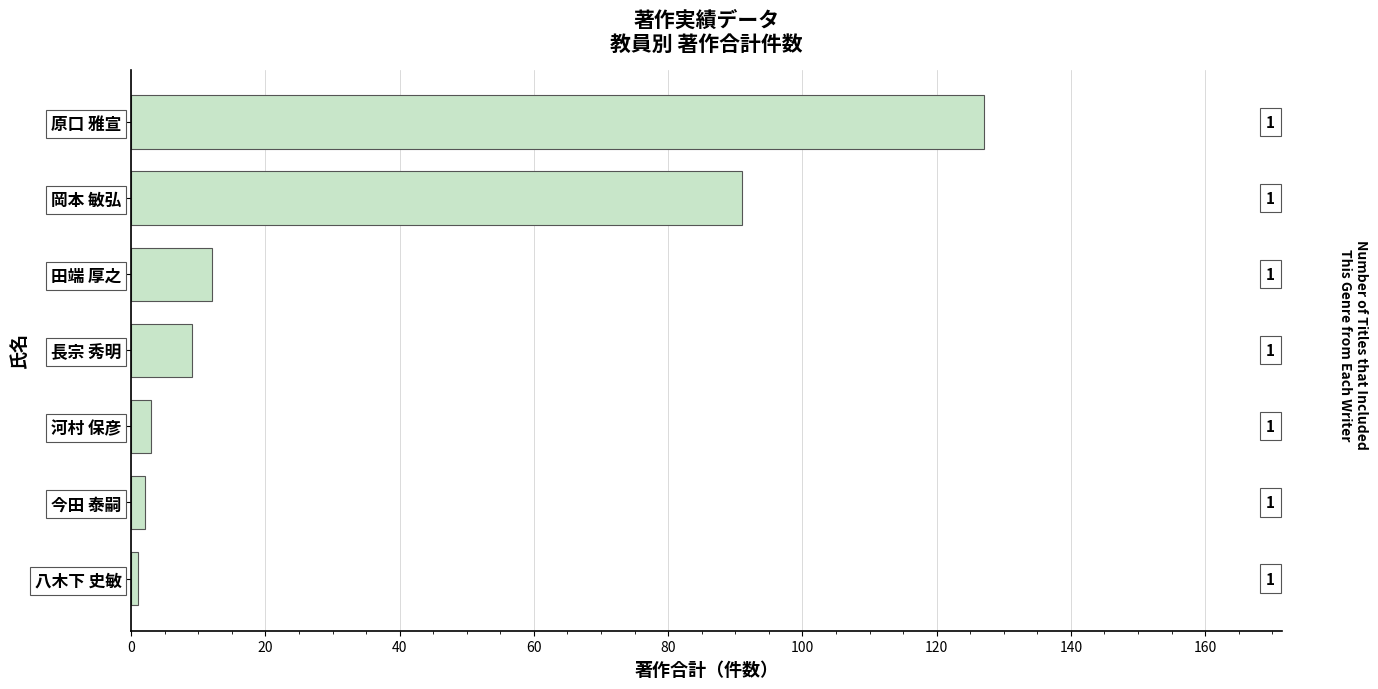

List the labels in order of value, smallest first.

八木下 史敏, 今田 泰嗣, 河村 保彦, 長宗 秀明, 田端 厚之, 岡本 敏弘, 原口 雅宣